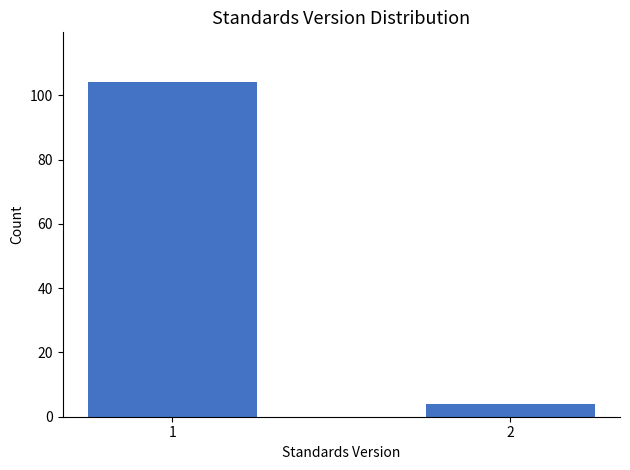

Reading left to right, transcribe all the data shown in this chart.

104	4